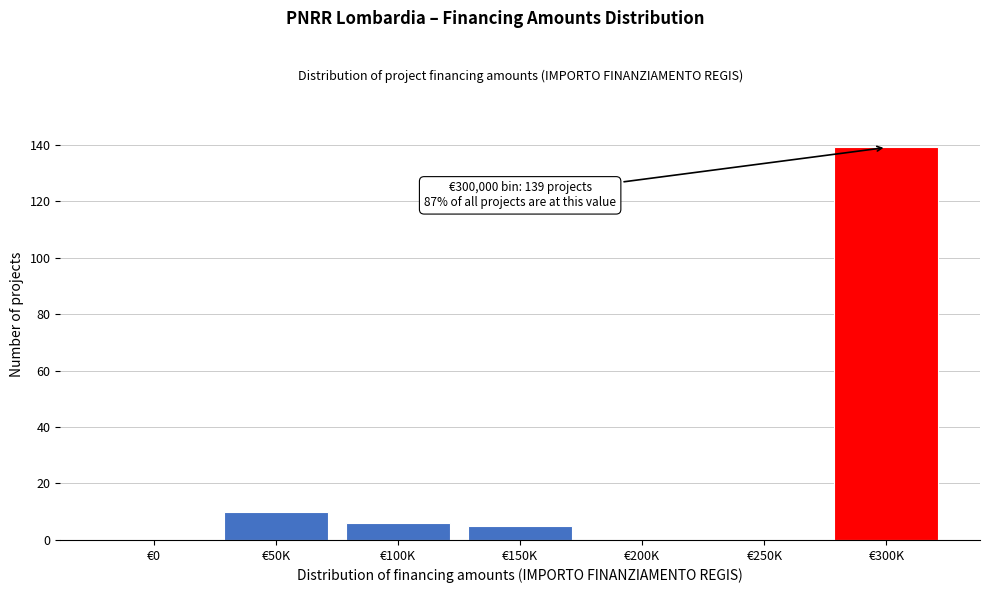

Reading right to left, transcribe all the data shown in this chart.

€300K=139	€250K=0	€200K=0	€150K=5	€100K=6	€50K=10	€0=0